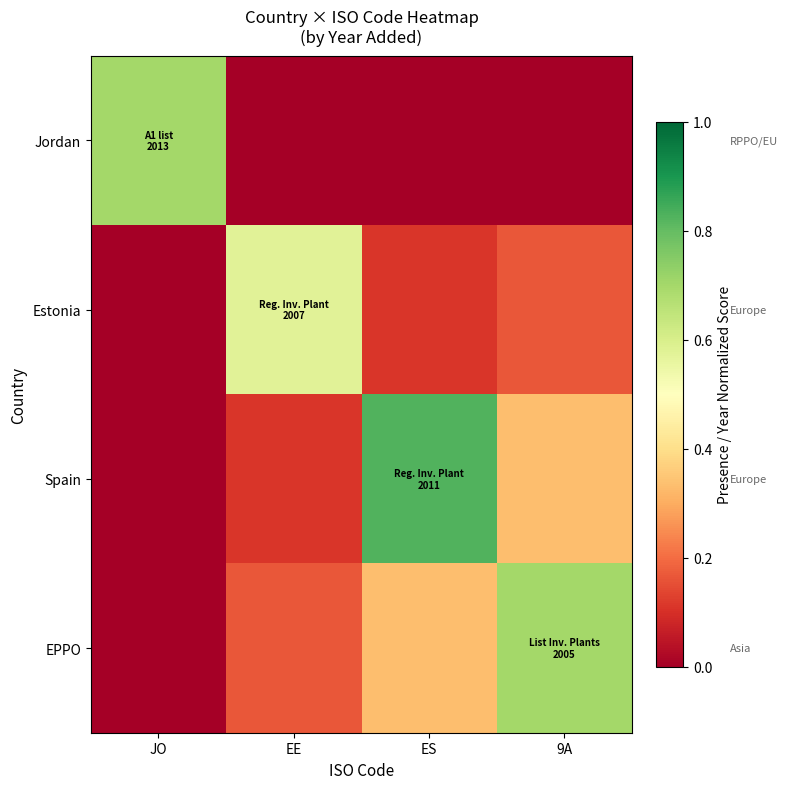

At which category does the chart reach its minimum across all series?

EE